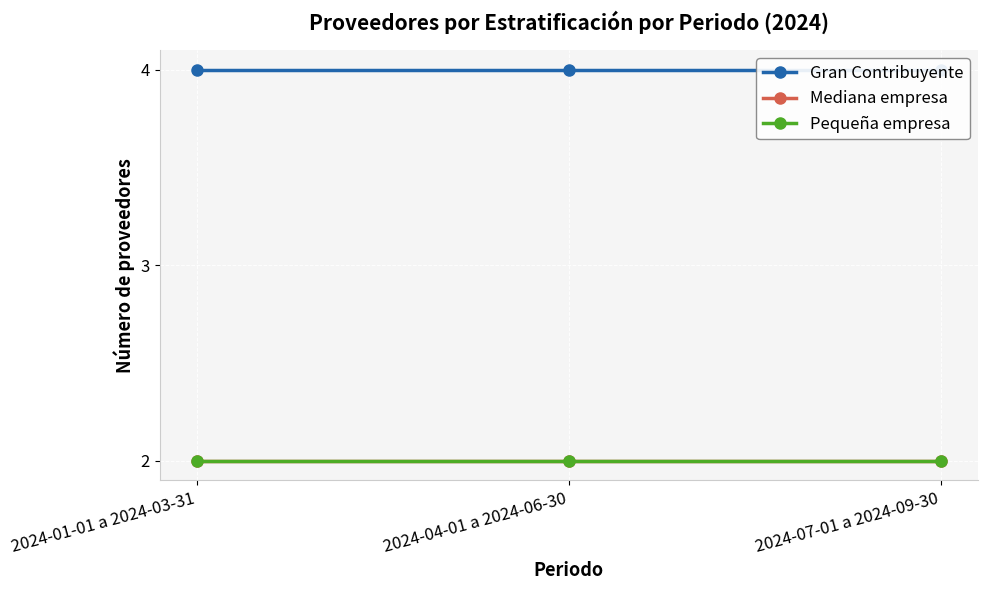

What is the average value of the Mediana empresa series?

2